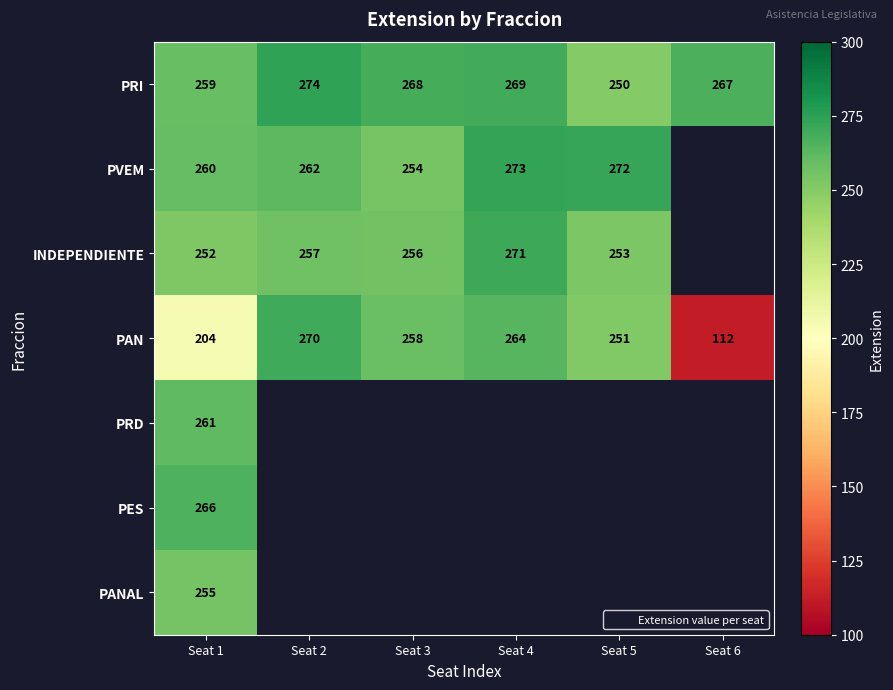

At how many categories does at least one series exceed 114?

6